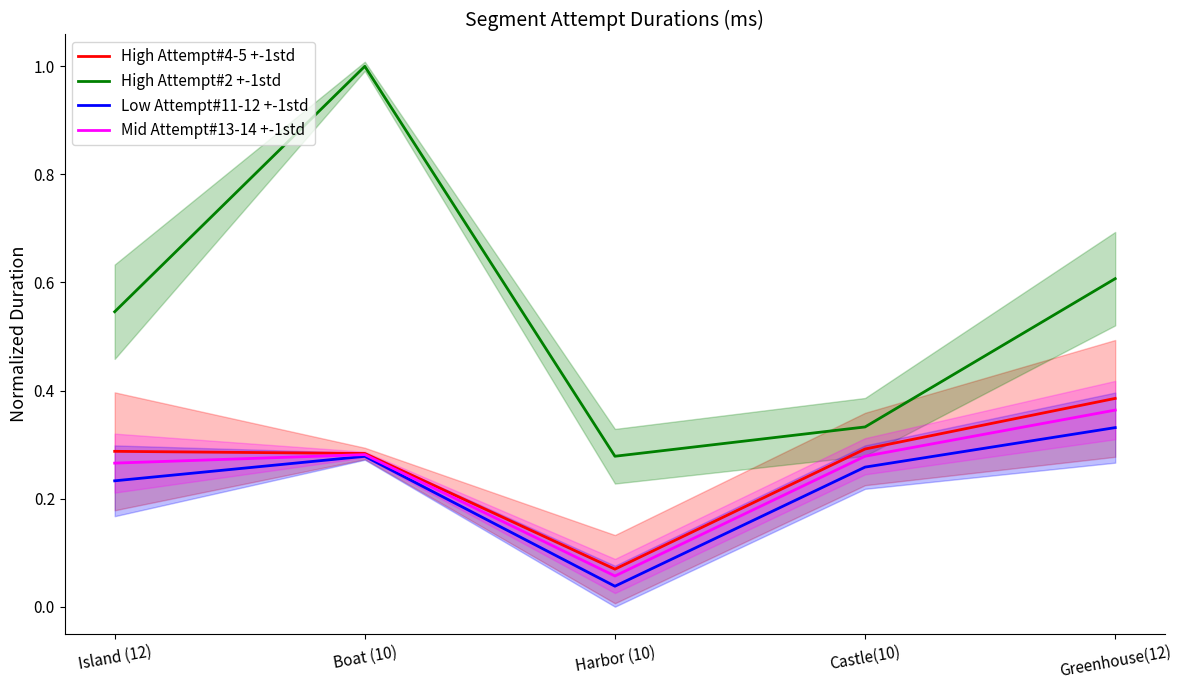

What is the sum of the Low Attempt#11-12 +-1std values at Harbor (10) and Island (12)?

0.3